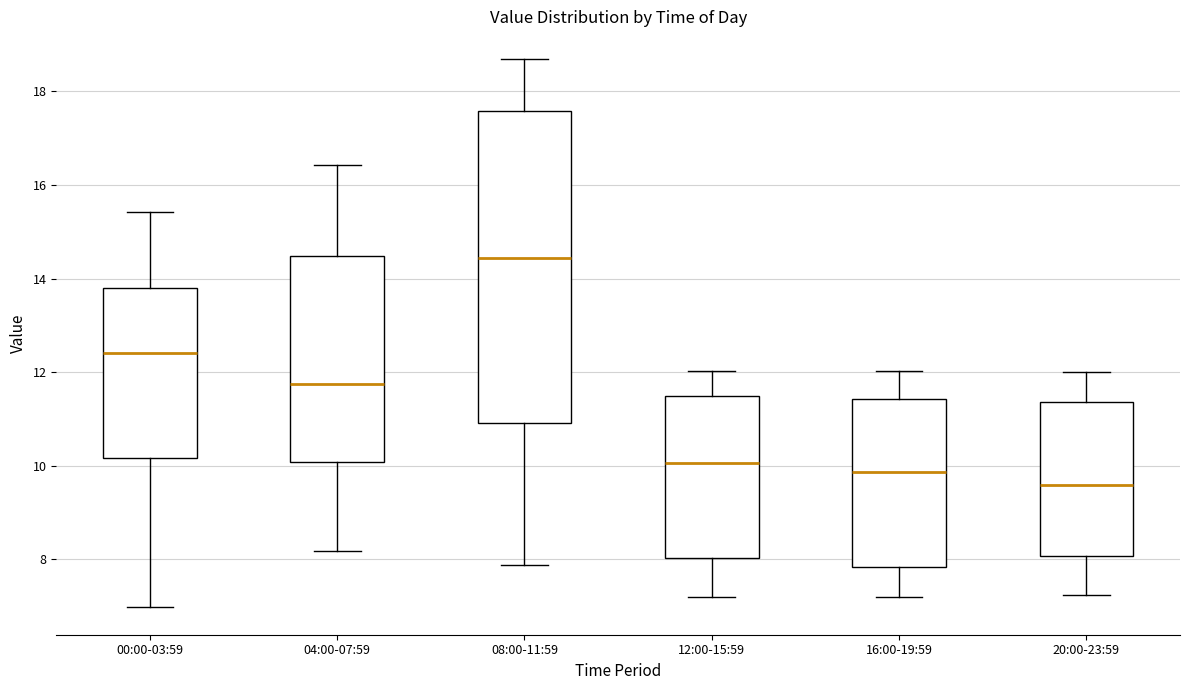

Reading left to right, transcribe this box plot: for each box, give where its median line is, the range the box spans, and where its two whiskers end, as read against the y-axis. The values are not printed on the chart, so give them approximately, as read against the axis.

00:00-03:59: median 12.4, box 10.2 to 13.8, whiskers 7.0 to 15.4
04:00-07:59: median 11.8, box 10.0 to 14.4, whiskers 8.2 to 16.4
08:00-11:59: median 14.4, box 11.0 to 17.6, whiskers 7.8 to 18.8
12:00-15:59: median 10.0, box 8.0 to 11.4, whiskers 7.2 to 12.0
16:00-19:59: median 9.8, box 7.8 to 11.4, whiskers 7.2 to 12.0
20:00-23:59: median 9.6, box 8.0 to 11.4, whiskers 7.2 to 12.0